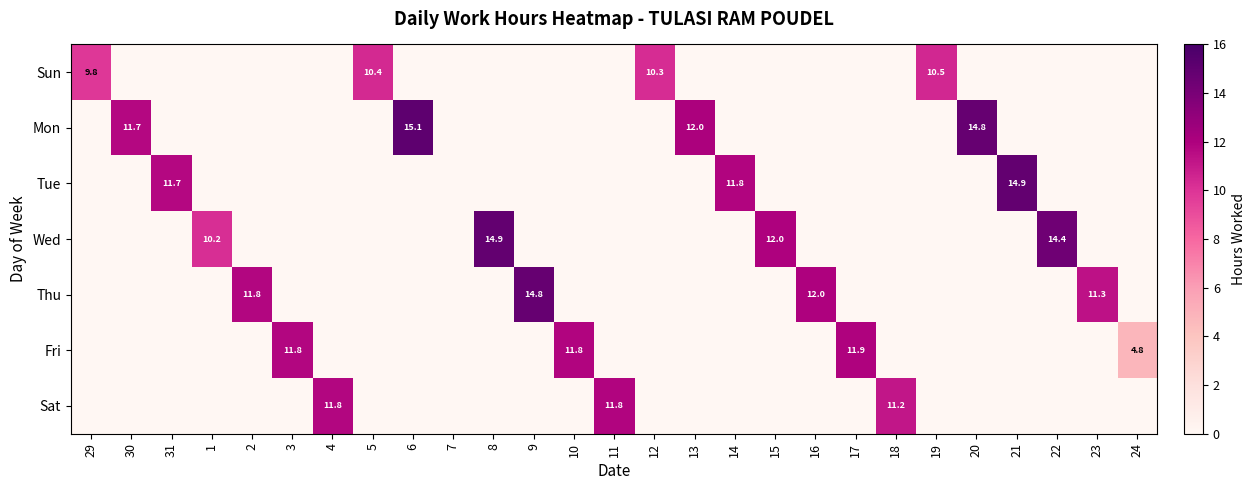

The Fri series shows 2.3 at 24. True or false?

False